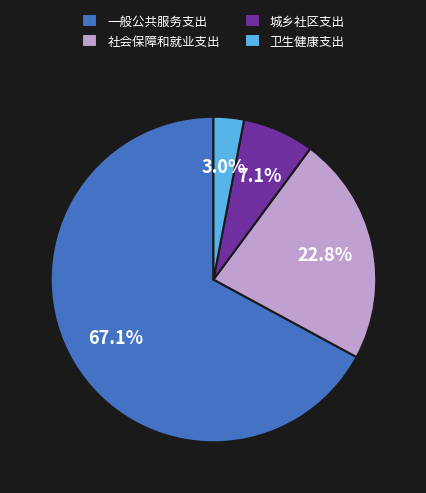

Between 社会保障和就业支出 and 城乡社区支出, which is larger?

社会保障和就业支出